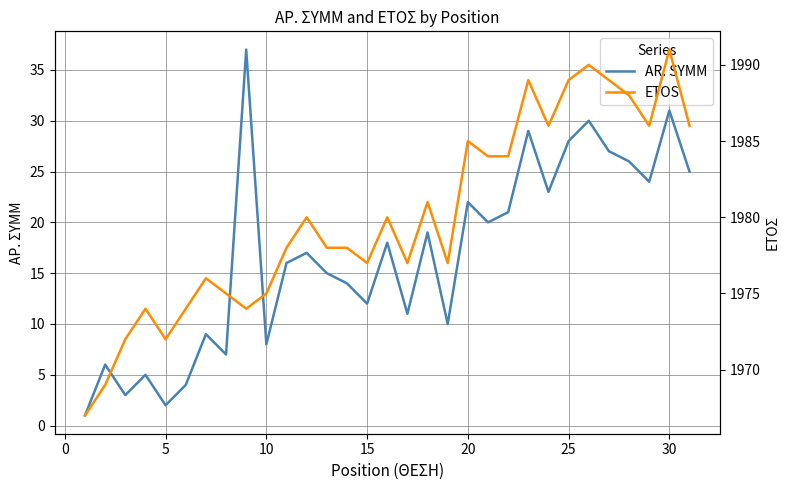

Rank the series by their maximum value, from lowest to highest.

AR. SYMM, ETOS